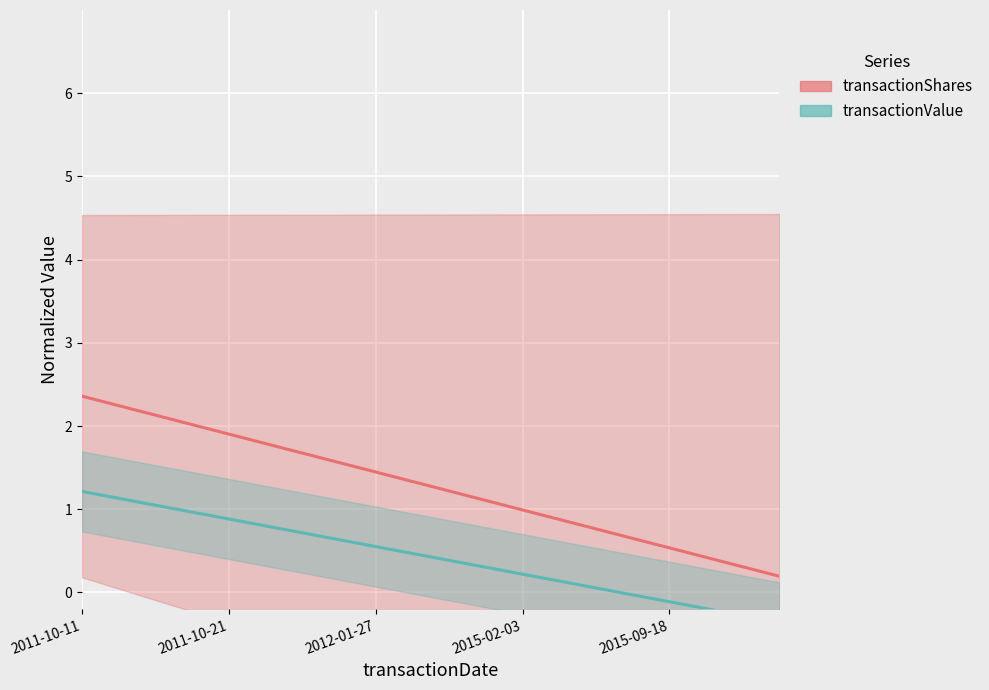

True or false: transactionValue and transactionShares cross at least once.

False